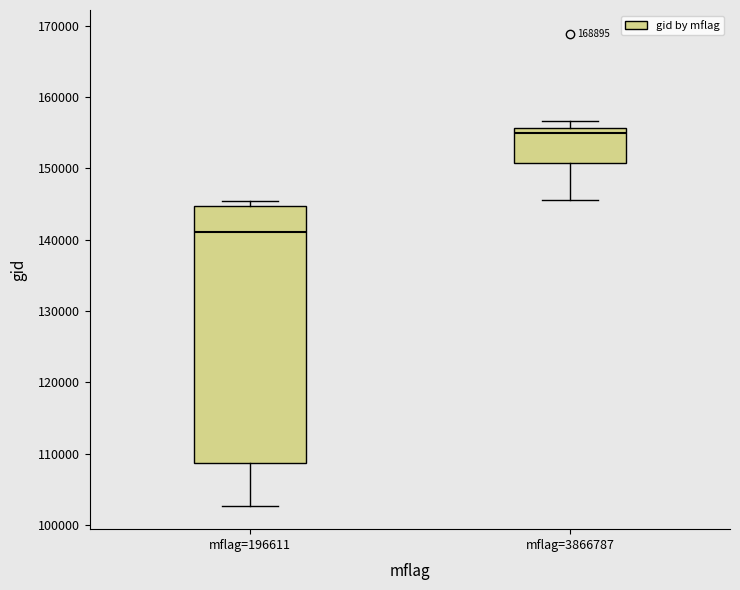

Comparing the boxes themselves (not the whiskers), which one is the tallest?

mflag=196611